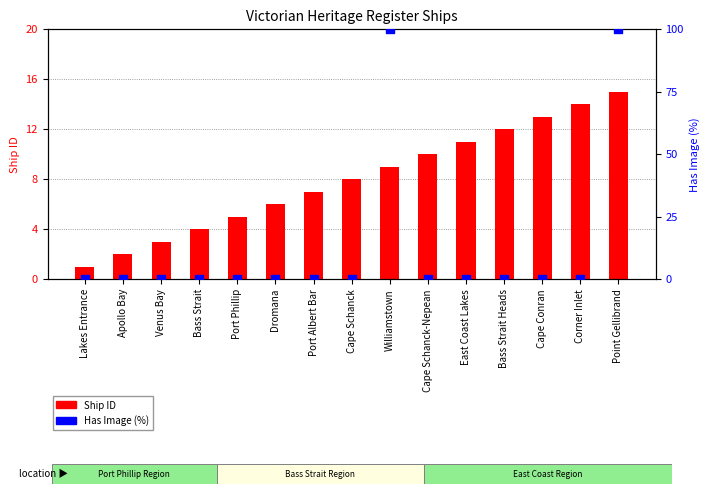

Which series has the largest total across all categories?

Has Image (%)